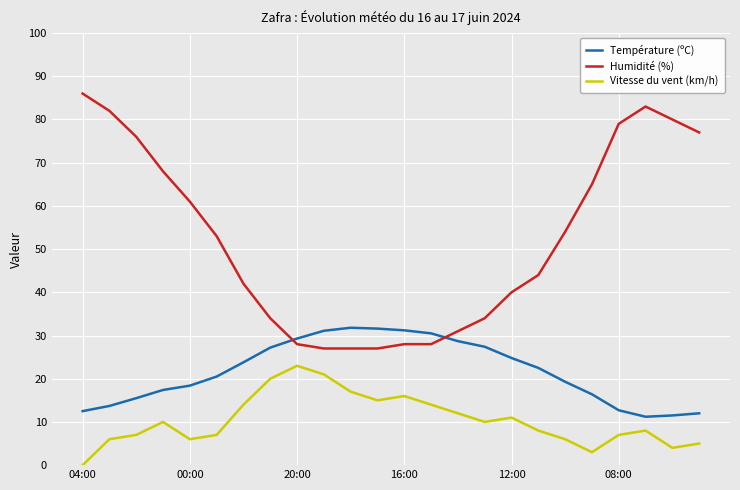

Does the chart display data point markers on the line(s)?

No